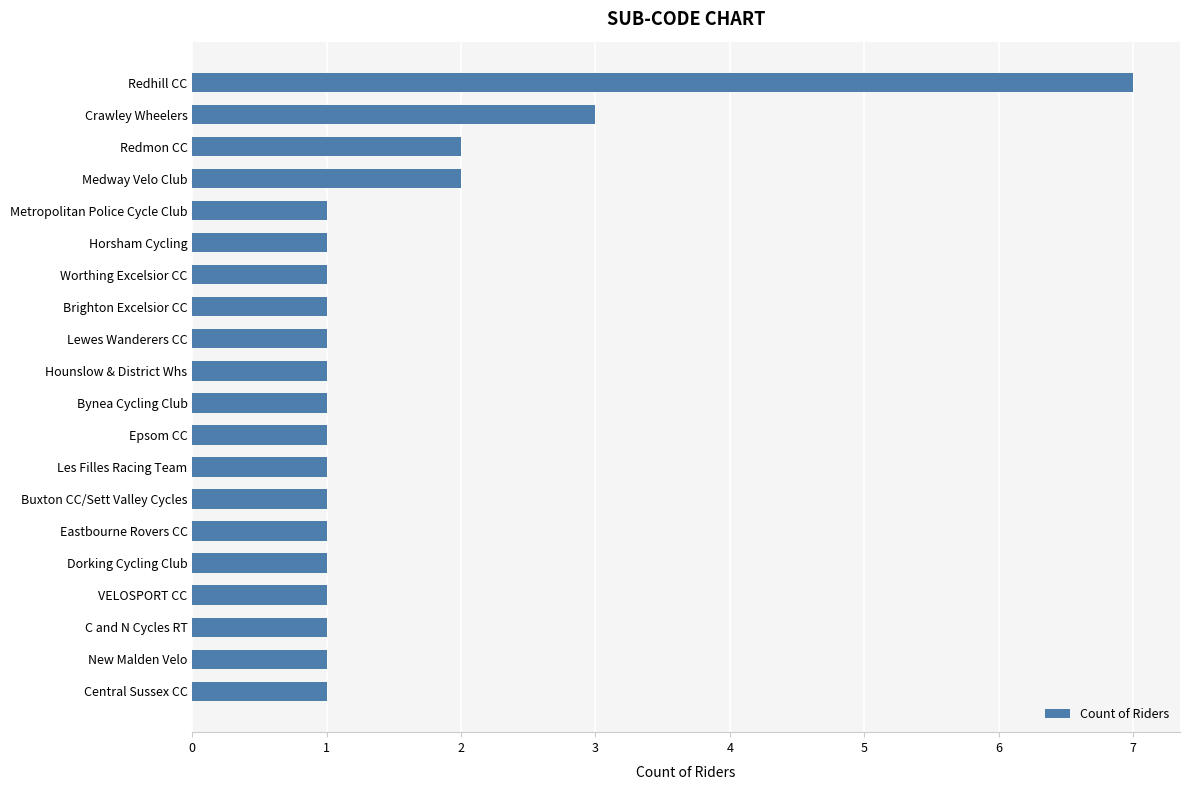

What is the change in value from New Malden Velo to Redhill CC?

+6